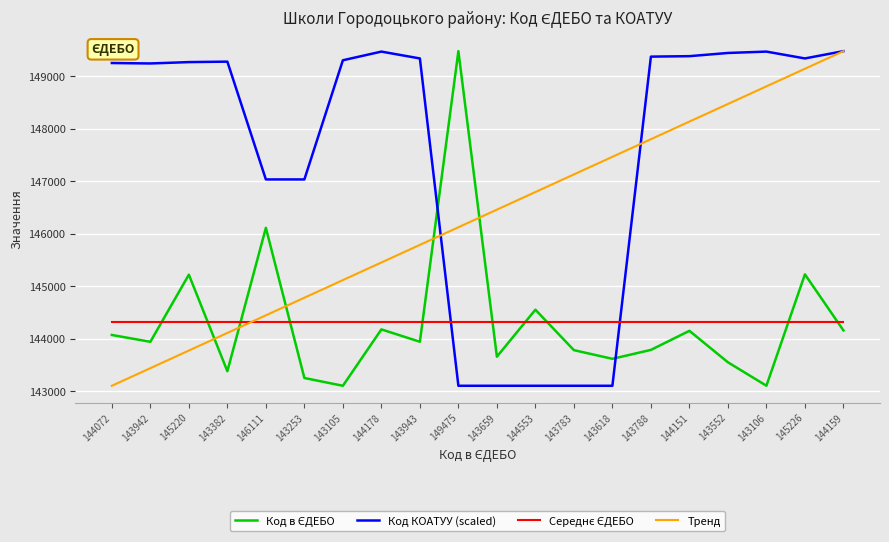

True or false: Код КОАТУУ (scaled) has a value of 149336.1 at 145226.

True